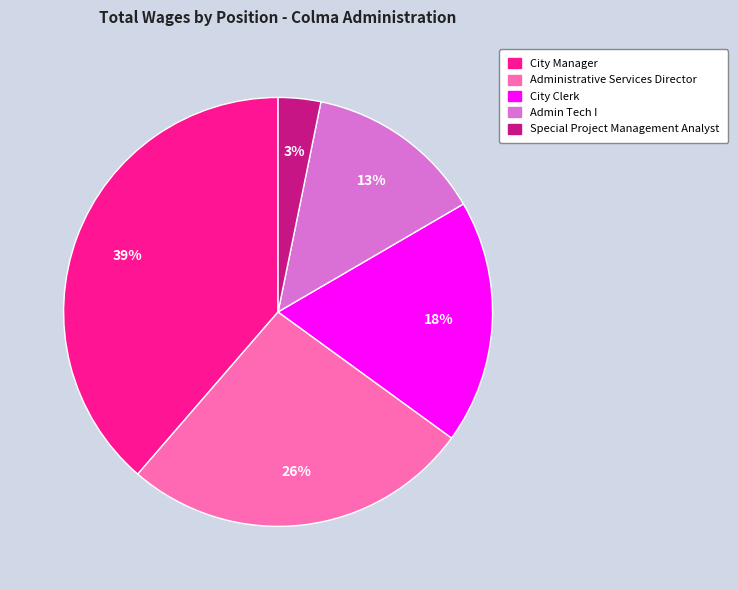

What percentage is the Admin Tech I slice, to the nearest percent?

13%